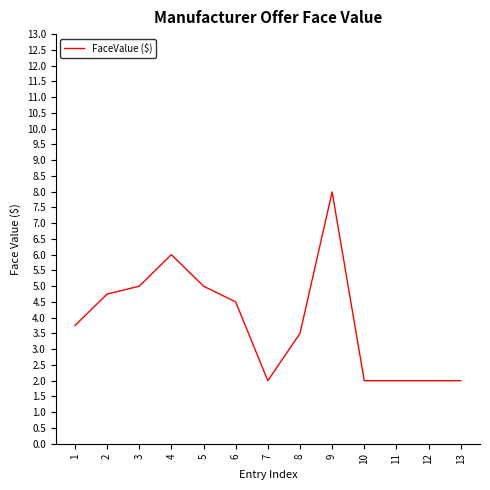

Does the chart have visible grid lines?

No